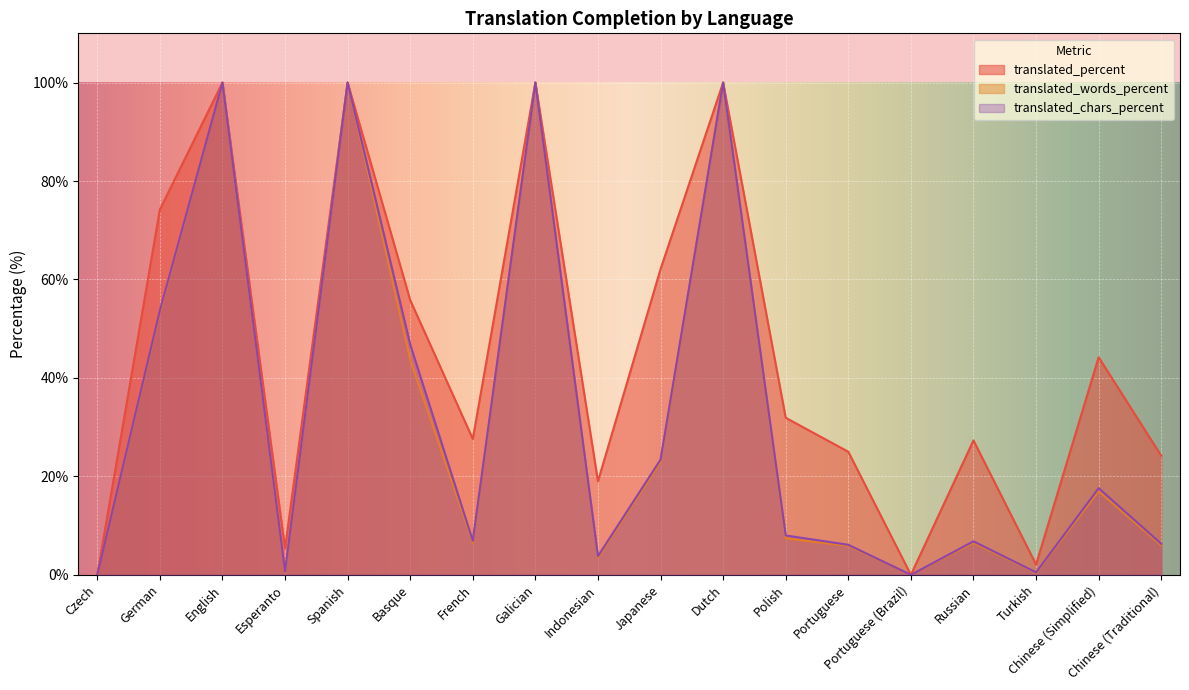

True or false: translated_words_percent and translated_chars_percent intersect in this chart.

False